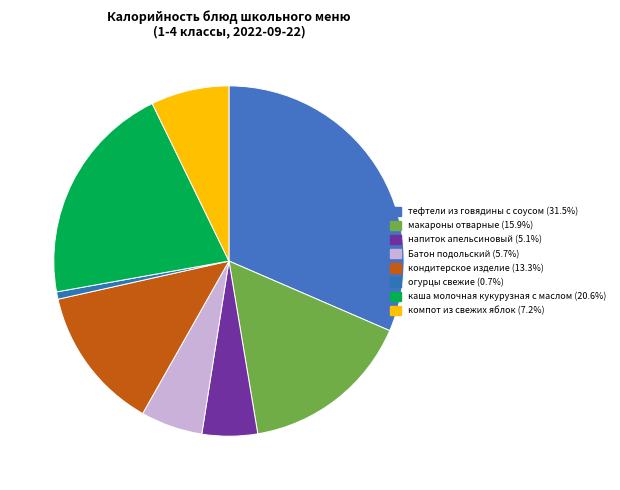

The каша молочная кукурузная с маслом slice represents 31% of the pie. True or false?

False